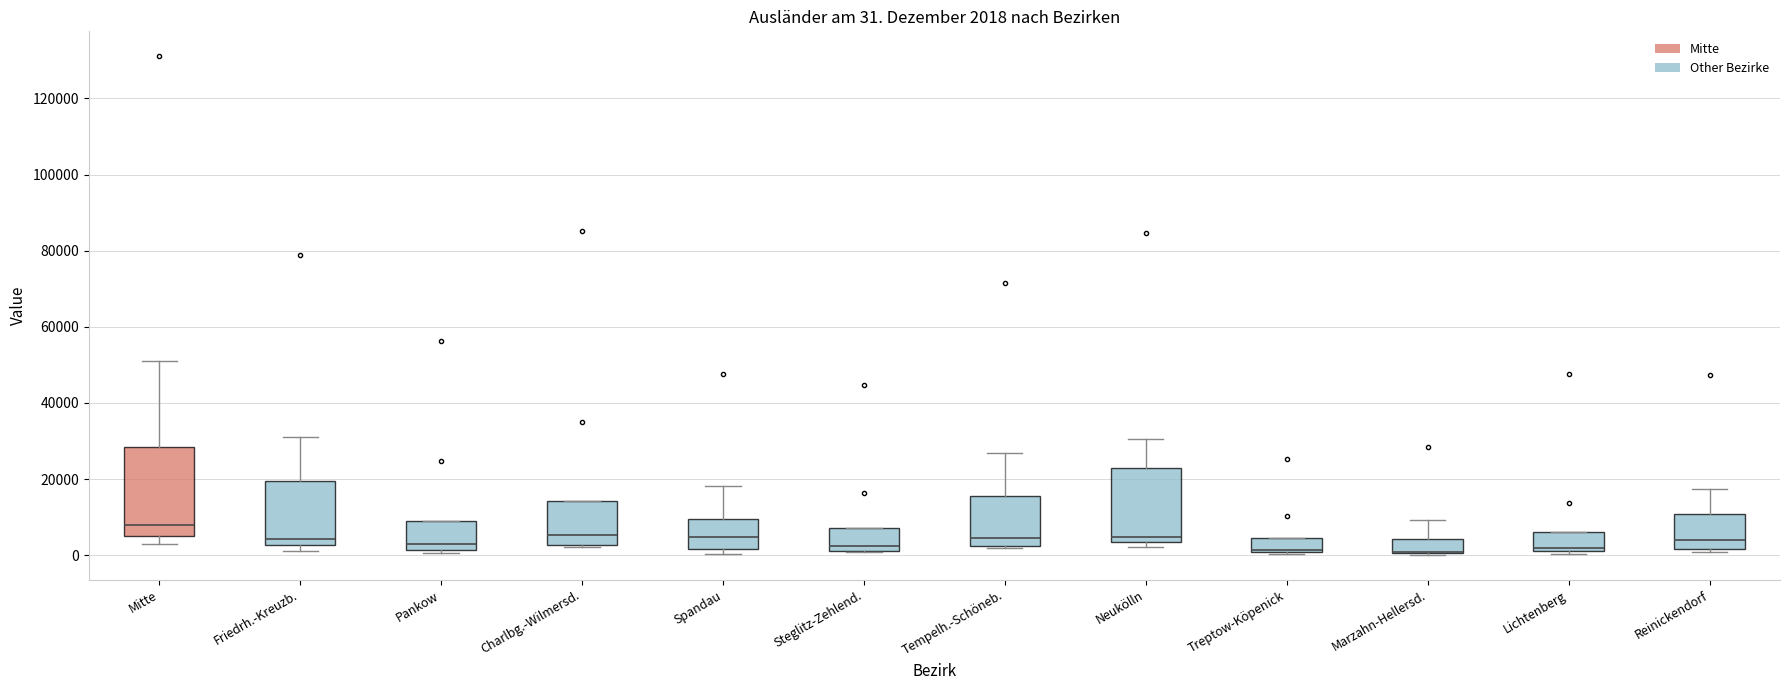

Comparing the boxes themselves (not the whiskers), which one is the tallest?

Mitte